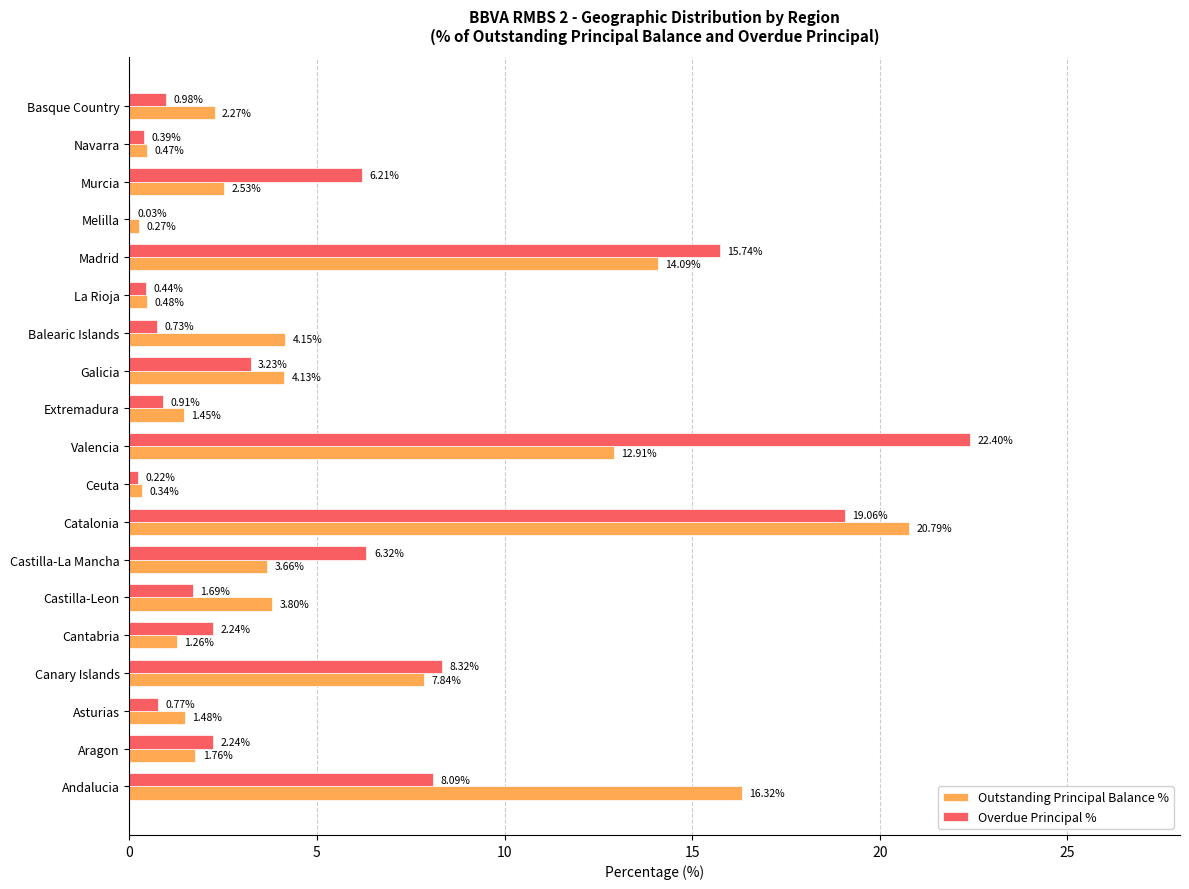

At which label is Outstanding Principal Balance % closest to 10?

Canary Islands